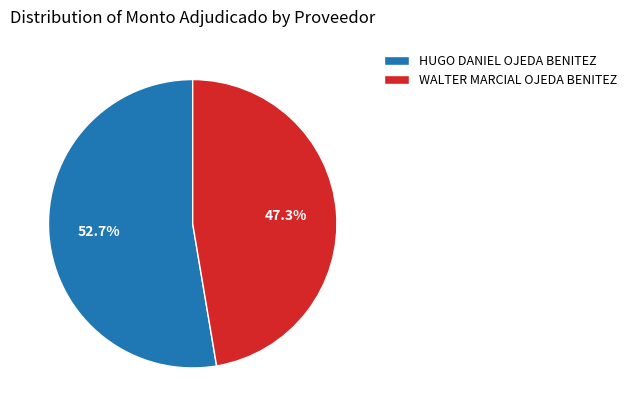

Rank the categories by value from highest to lowest.

HUGO DANIEL OJEDA BENITEZ, WALTER MARCIAL OJEDA BENITEZ